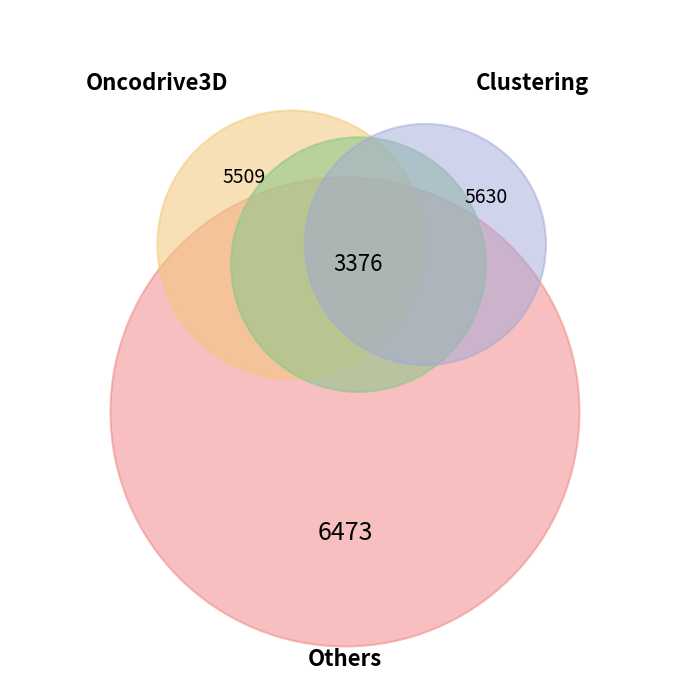

To the nearest percent, what is the average slice percentage?

25%